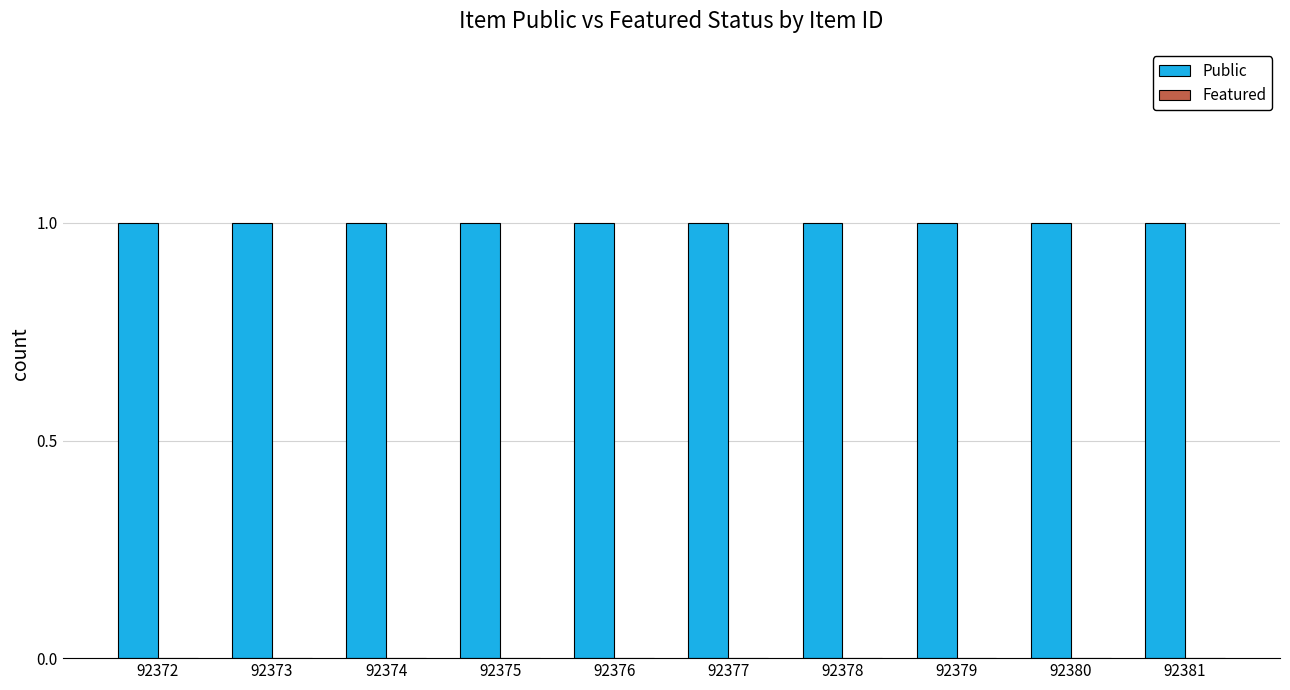

List the series in order of their overall mean, highest first.

Public, Featured